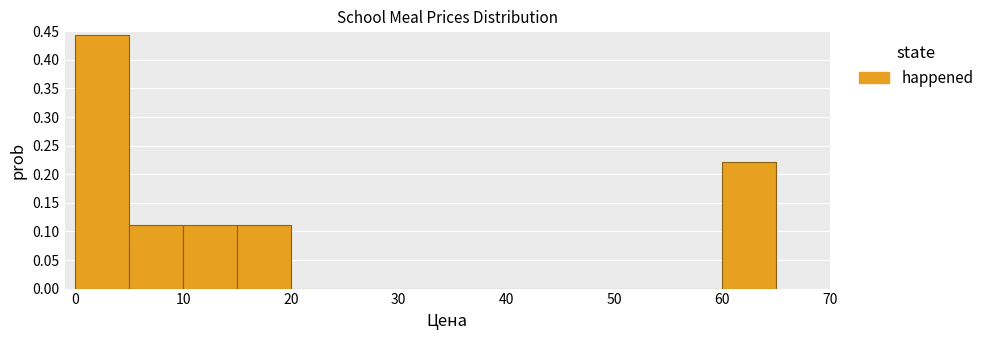

Over which range of the x-axis is the bar tallest?

0 to 5